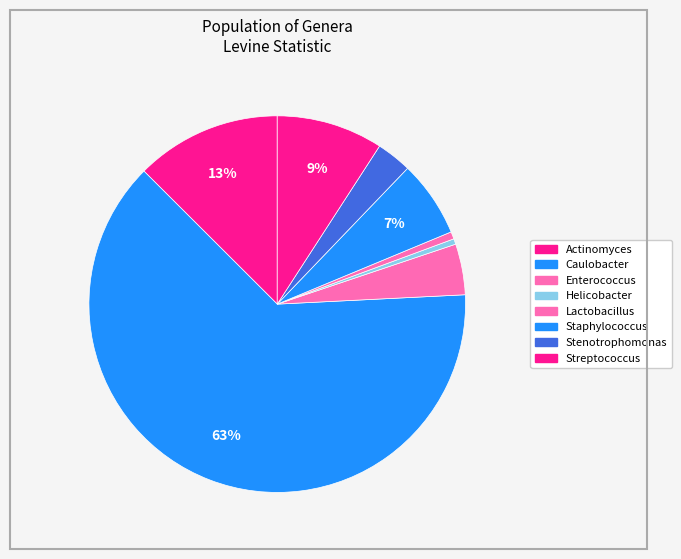

What is the smallest slice in the pie chart?

Helicobacter